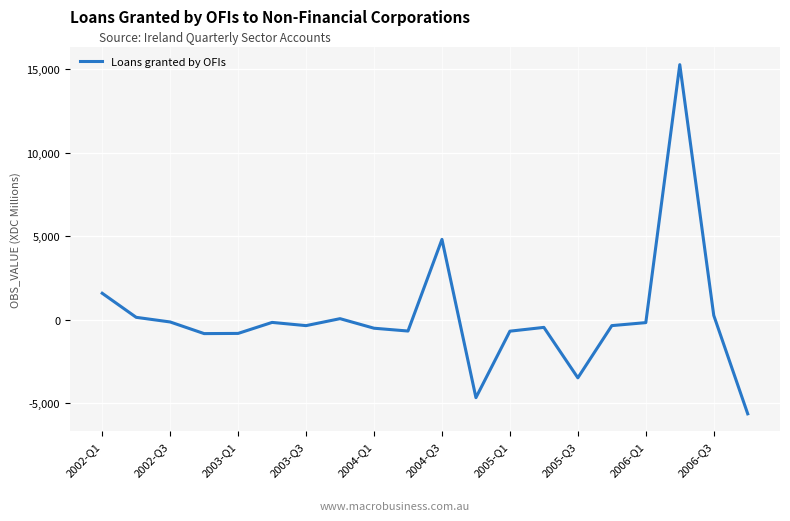

True or false: the data has more than 1 interior local peaks.

True